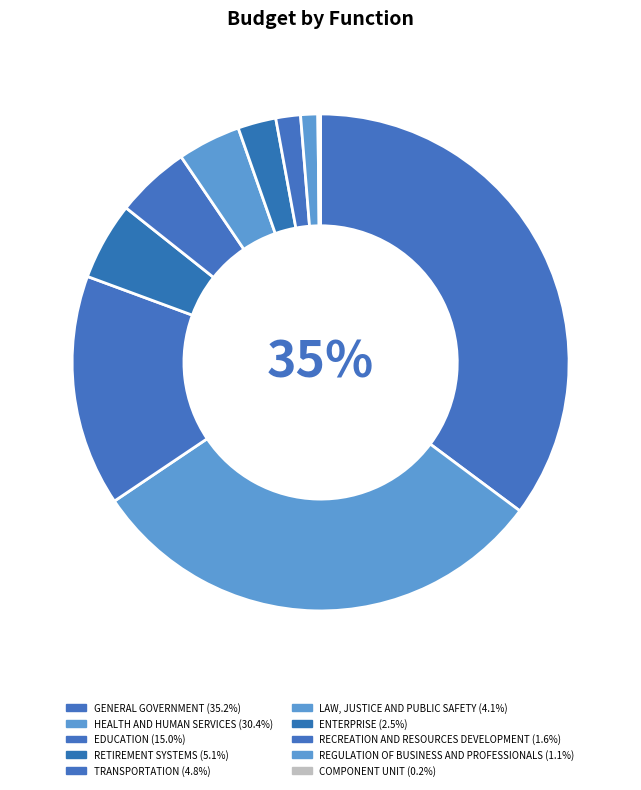

Which category has the biggest portion of the pie?

GENERAL GOVERNMENT